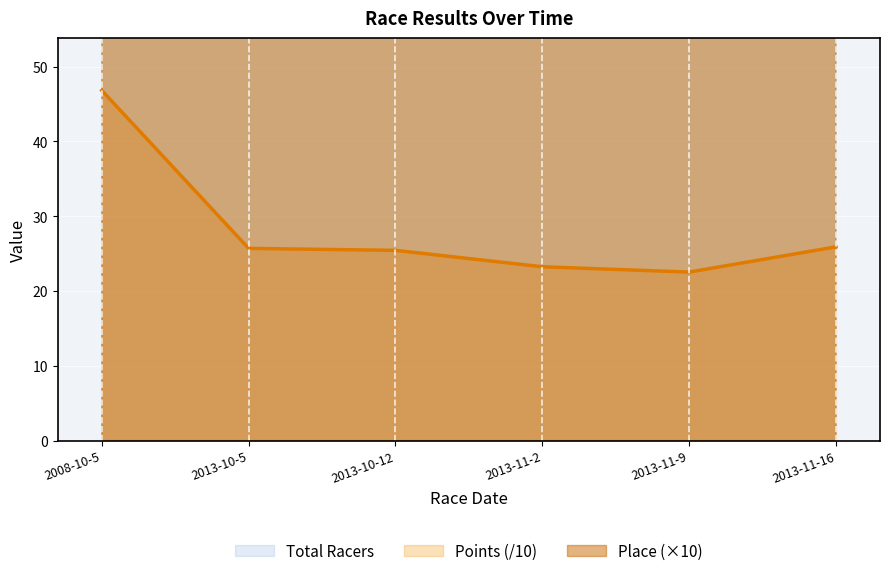

What is the difference between the maximum and minimum values in the Points series?

24.3